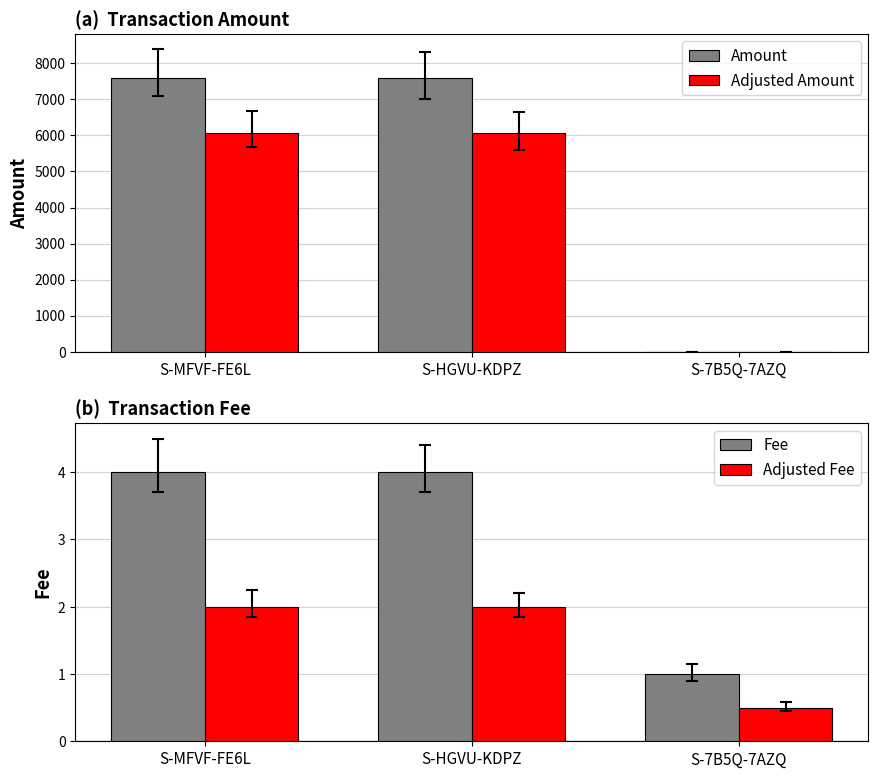

What are all the series names shown in the legend?

Amount, Adjusted Amount, Fee, Adjusted Fee